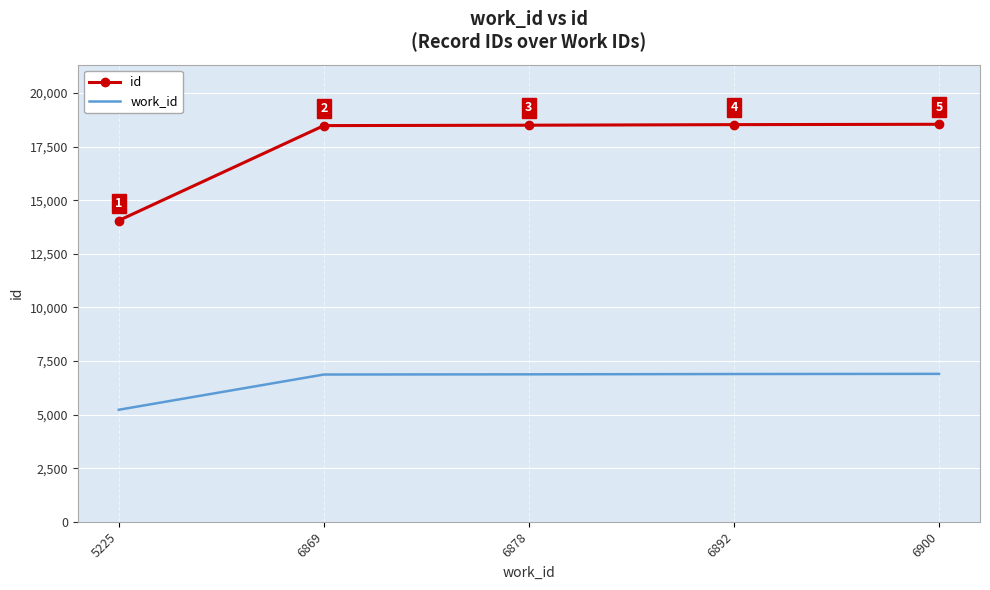

At which label is id closest to 16301?

6869